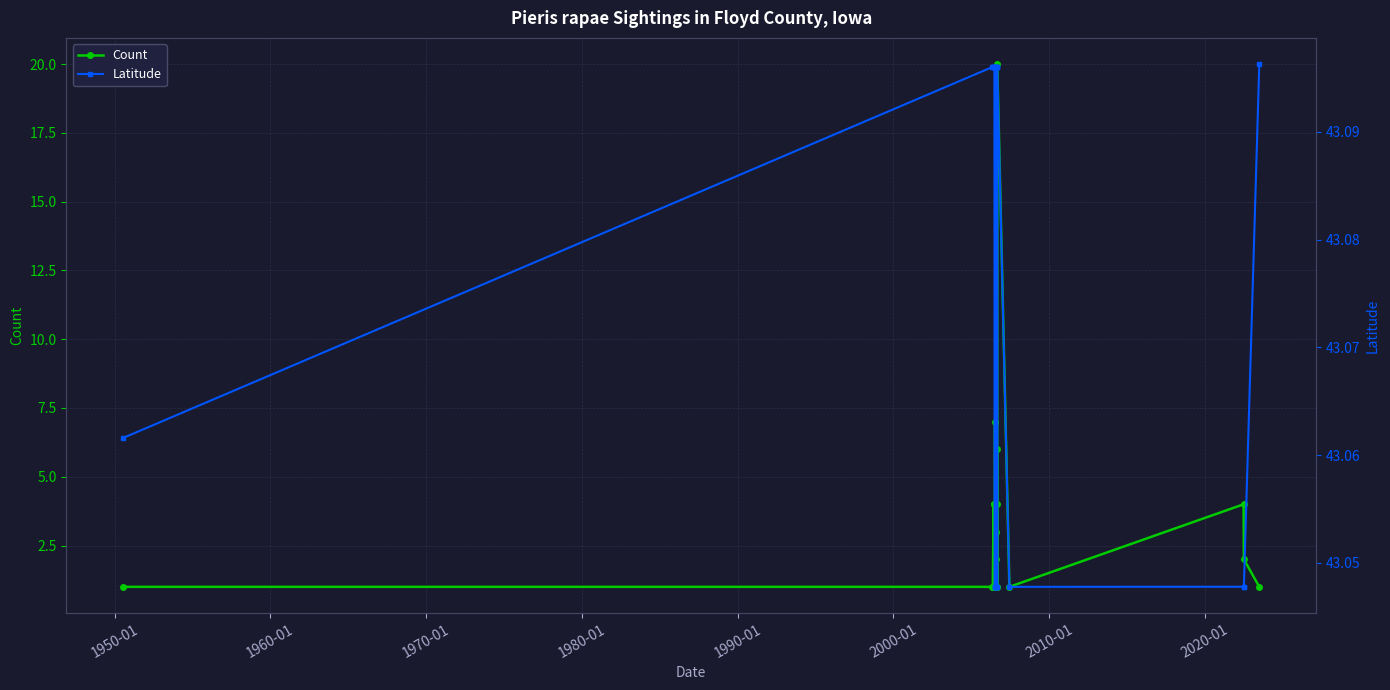

True or false: Latitude and Count intersect in this chart.

False